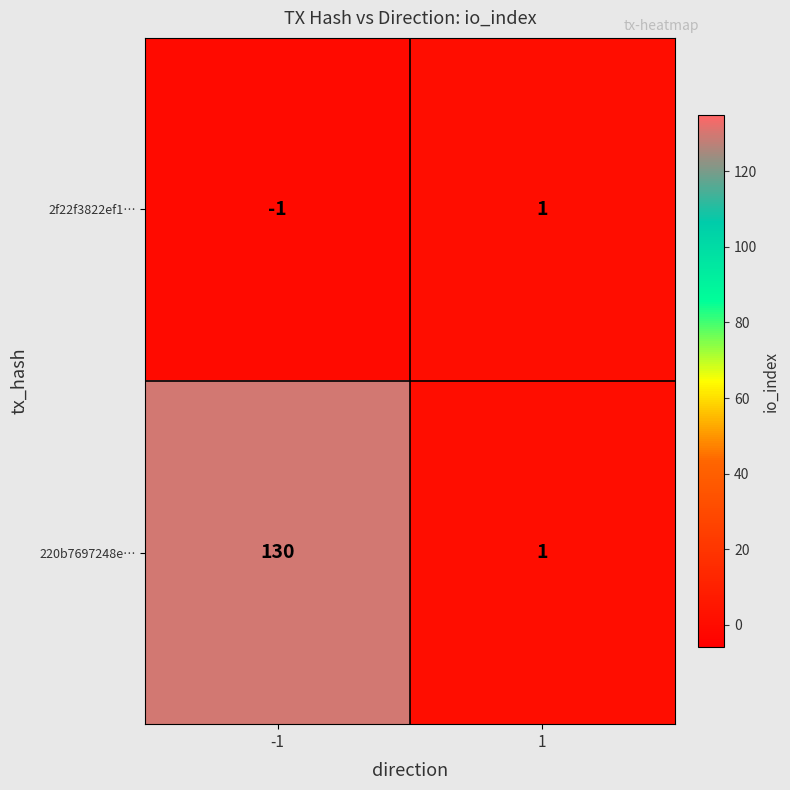

Which series has the largest total across all categories?

220b7697248e…